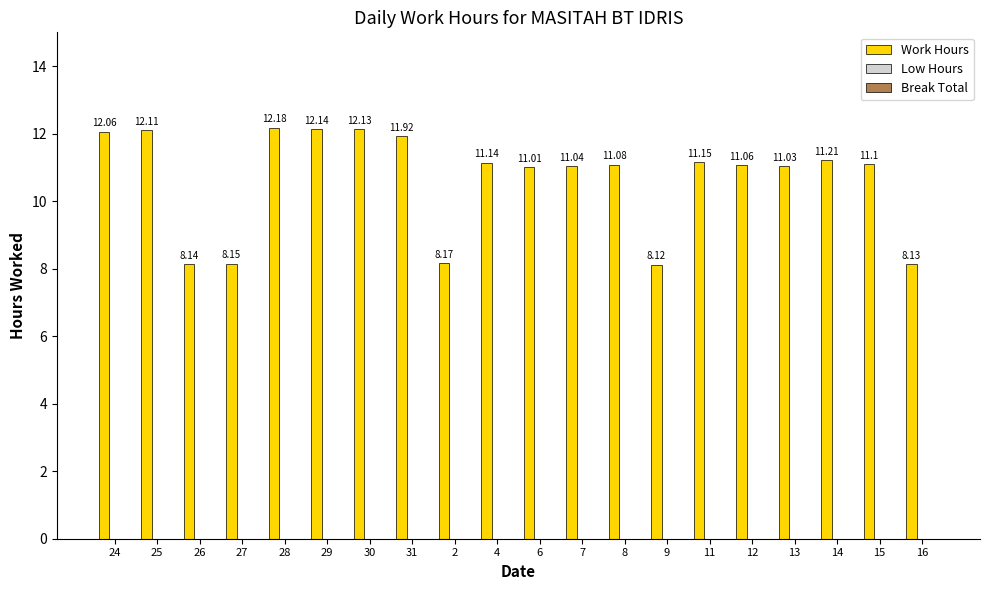

What is the ratio of the value at 31 to the value at 15?

1.1